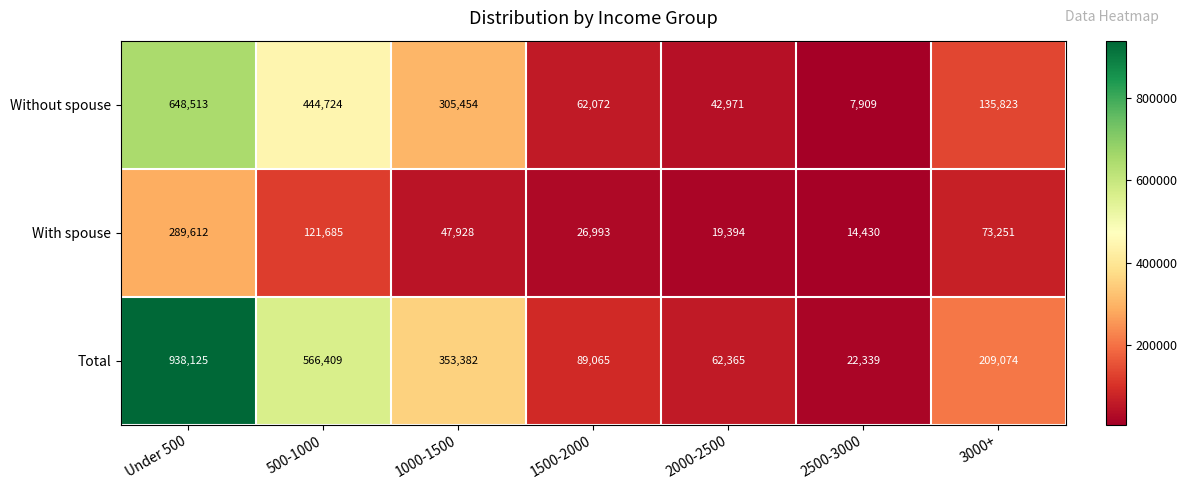

Where does the Total series first go above 209074?

Under 500